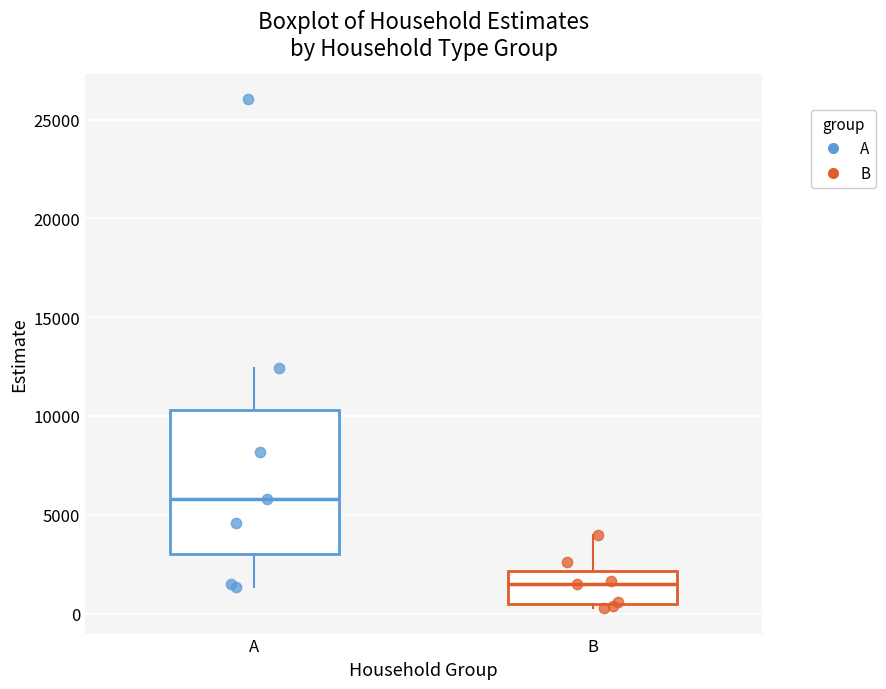

Which box is the tallest, from its lower edge to its upper edge?

A